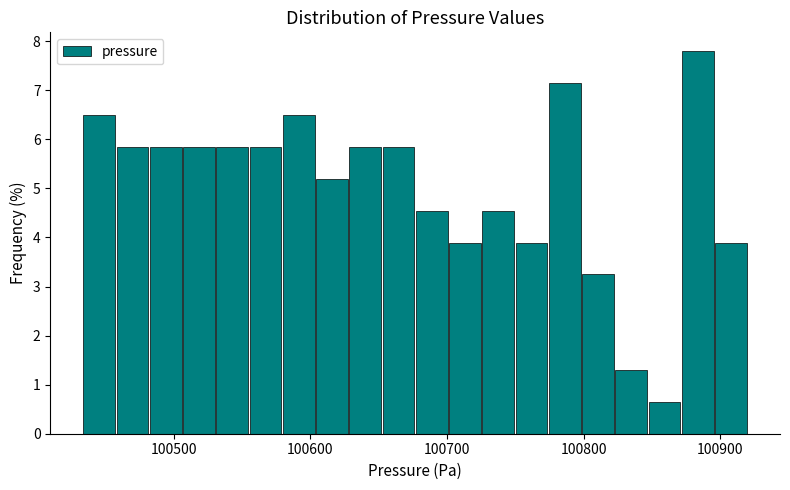

Around what value on the x-axis is the tallest bar? Give the approximate position of its centre, as read against the axis.

100880